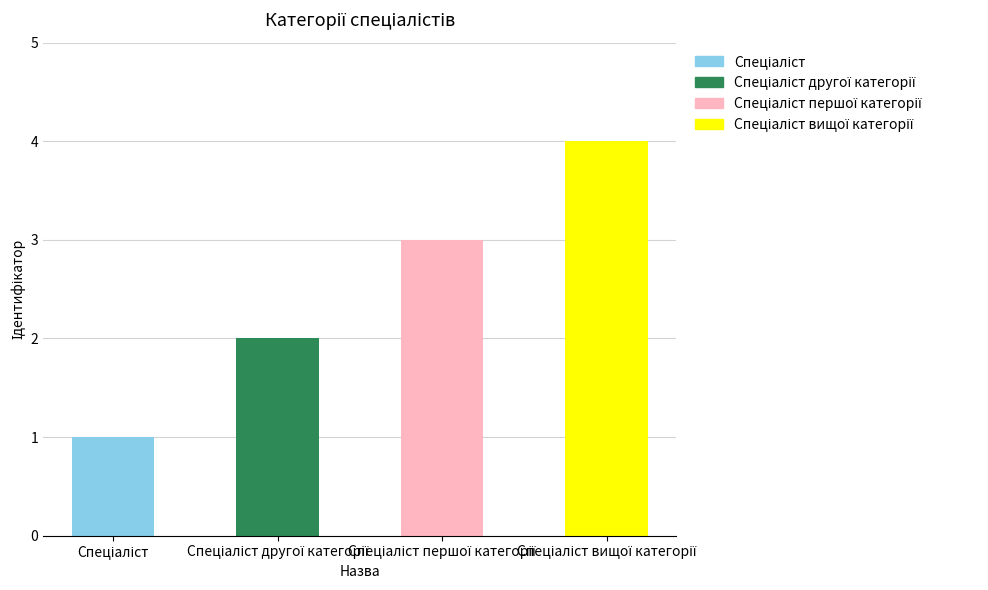

What is the sum of all values?

10